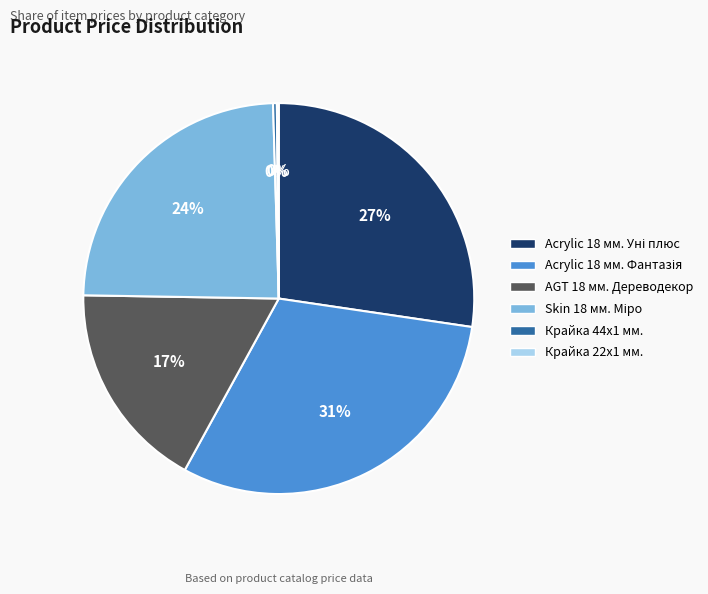

Between AGT 18 мм. Дереводекор and Крайка 44x1 мм., which is larger?

AGT 18 мм. Дереводекор